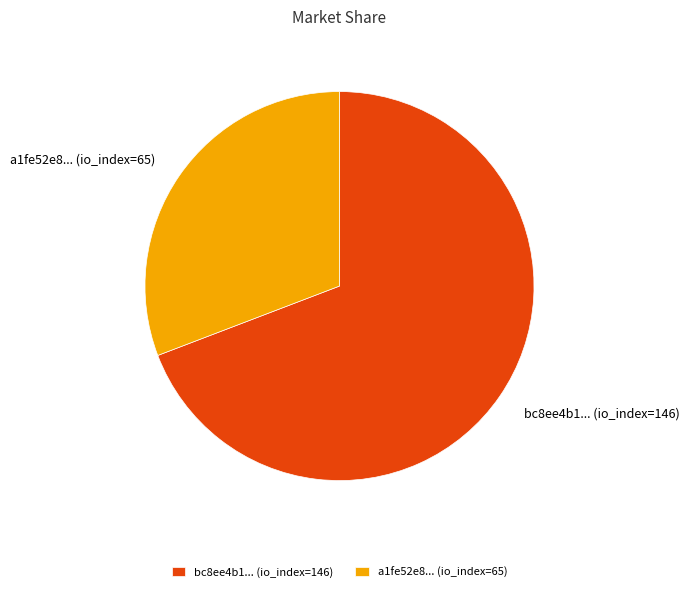

Which category has the biggest portion of the pie?

bc8ee4b1... (io_index=146)